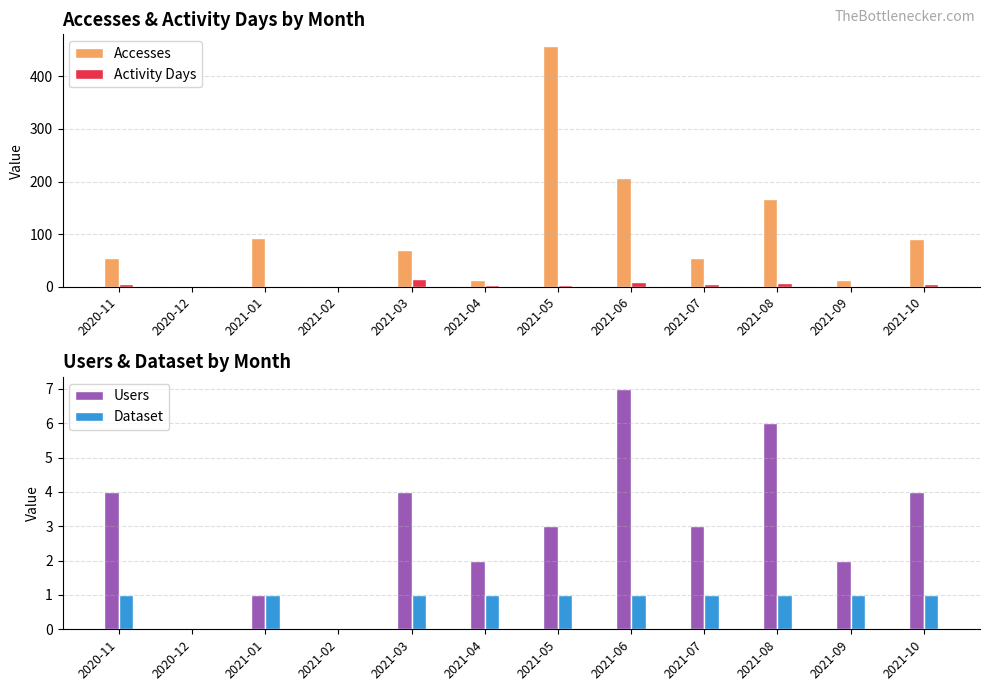

How many groups of bars are there?

12